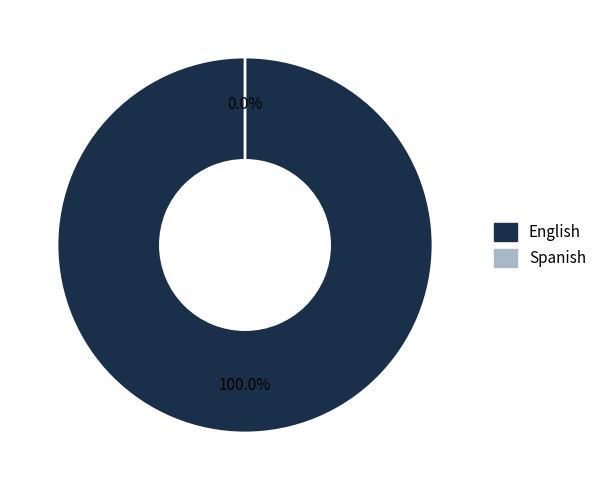

What is the largest slice in the pie chart?

English